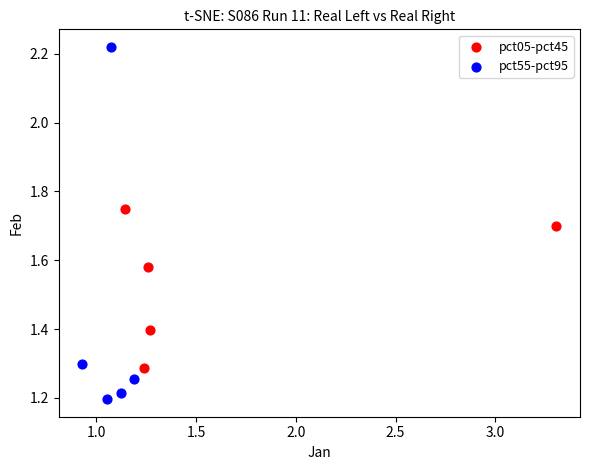

Which series reaches the minimum Y coordinate?

pct55-pct95